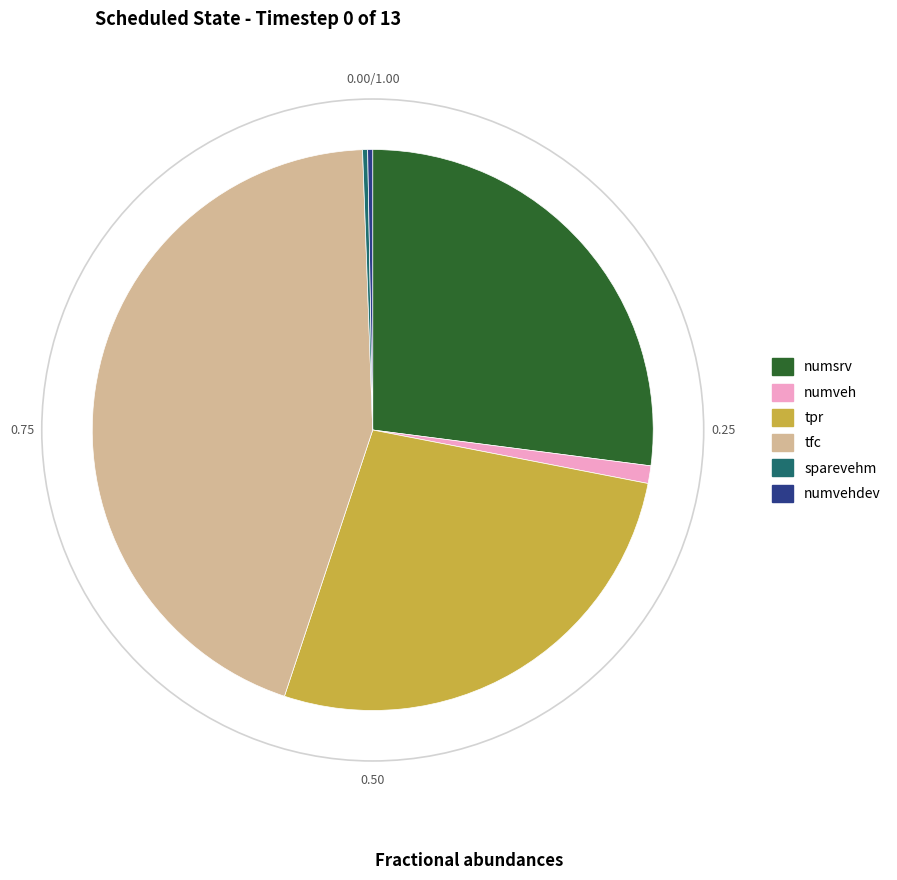

Does any single category account for the majority?

No